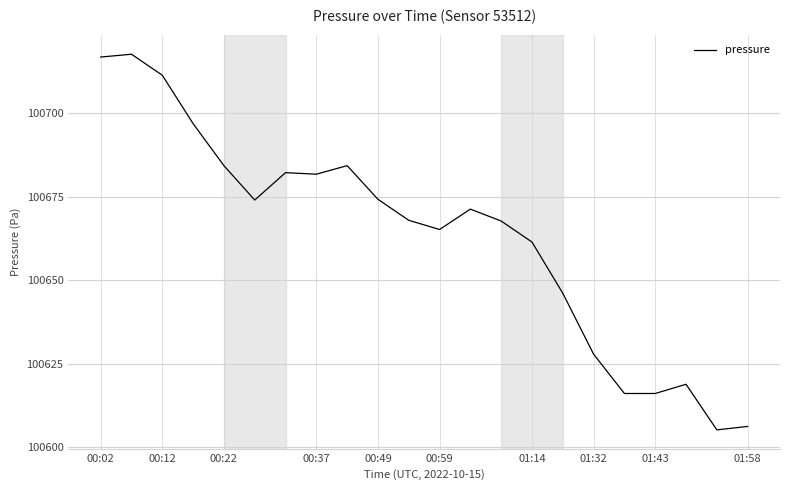

What is the difference between the maximum and minimum values?

112.3